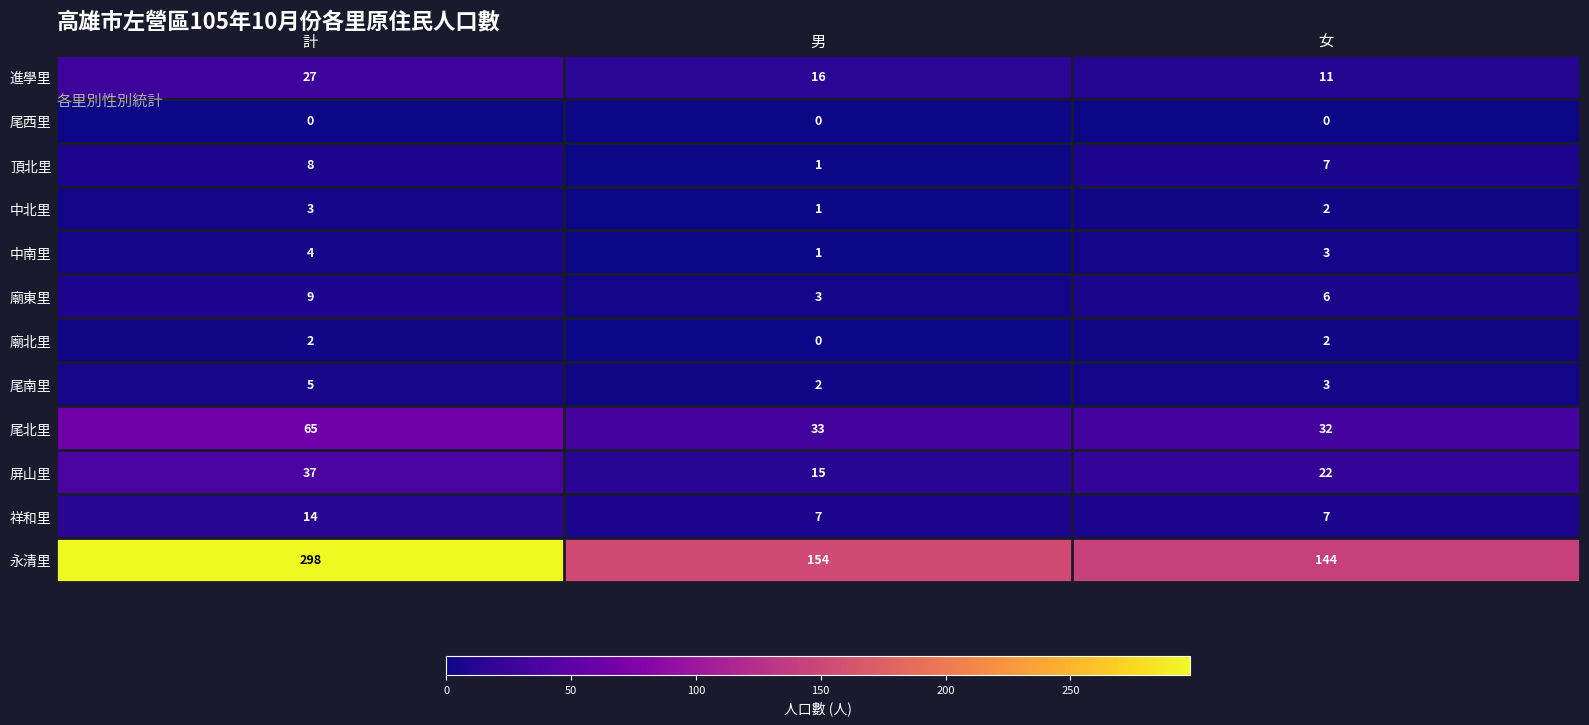

List the series in order of their peak value, lowest first.

尾西里, 廟北里, 中北里, 中南里, 尾南里, 頂北里, 廟東里, 祥和里, 進學里, 屏山里, 尾北里, 永清里